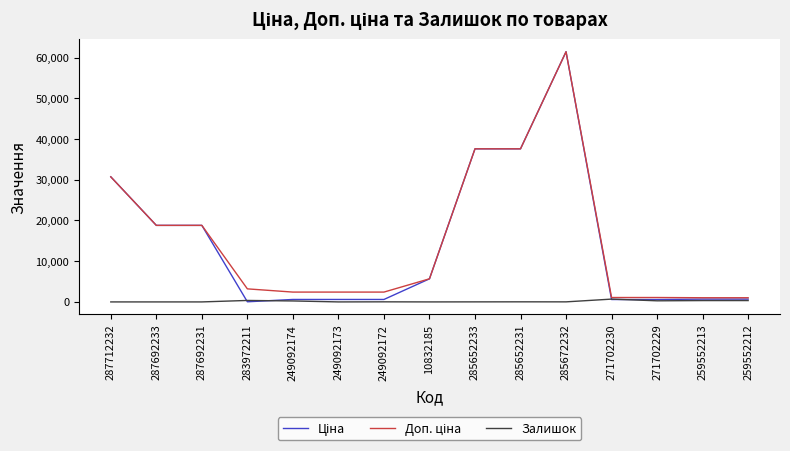

What is the difference between the highest and lowest values at 287712232?

30717.1